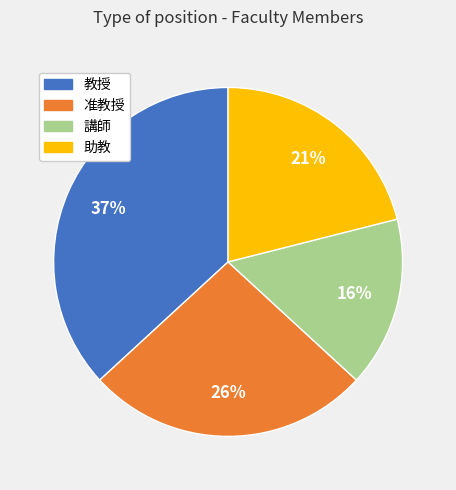

To the nearest percent, what percentage of the pie is 助教?

21%